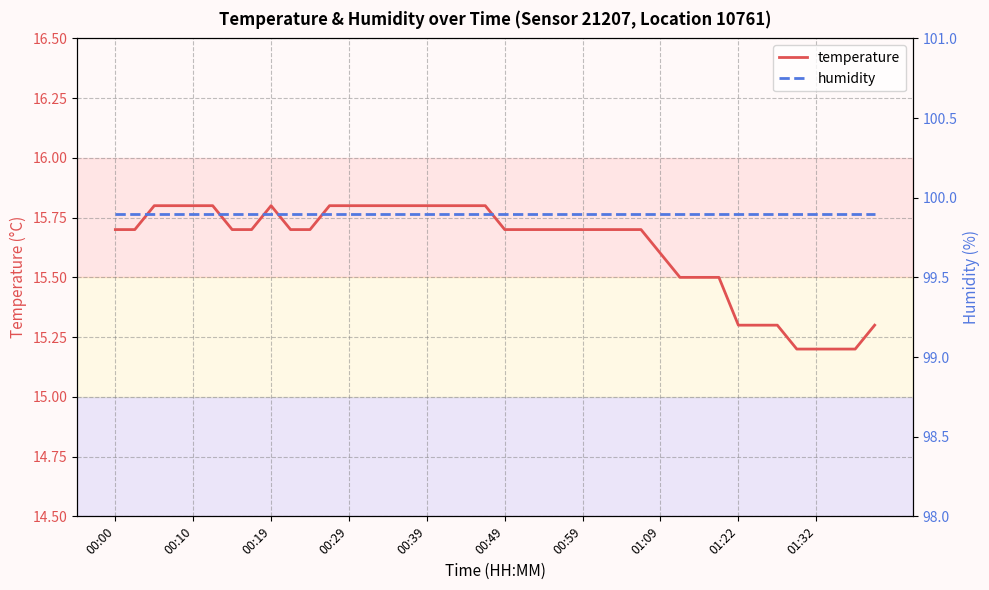

Is it true that humidity equals 99.9 at 27?

True